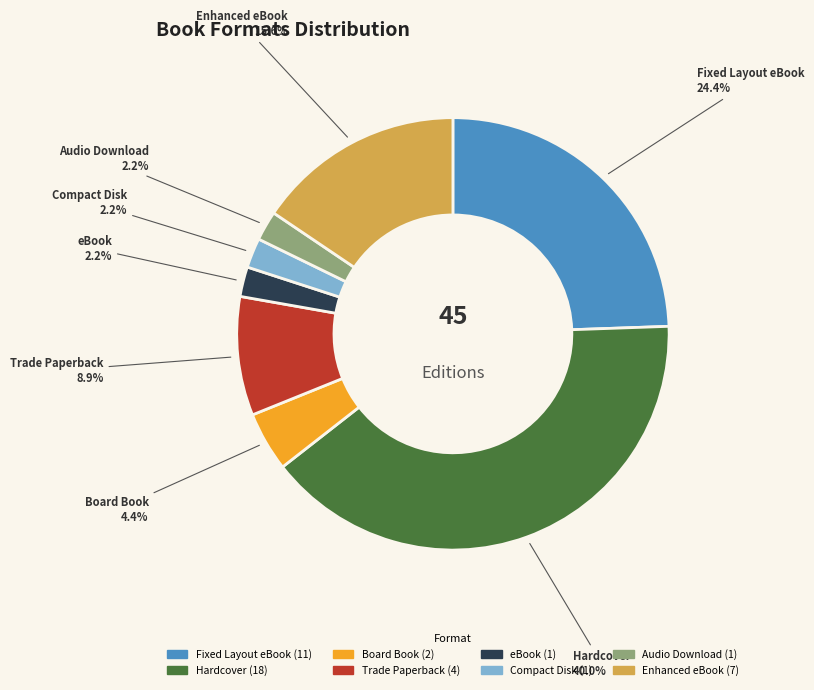

Which category has the biggest portion of the pie?

Hardcover